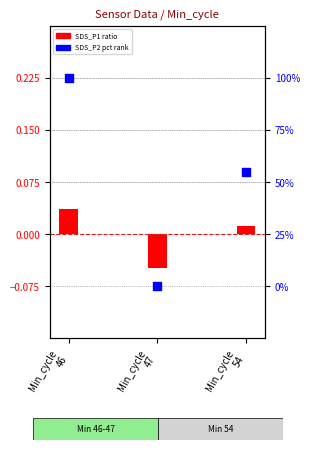

Which series has the largest total across all categories?

SDS_P2 pct rank